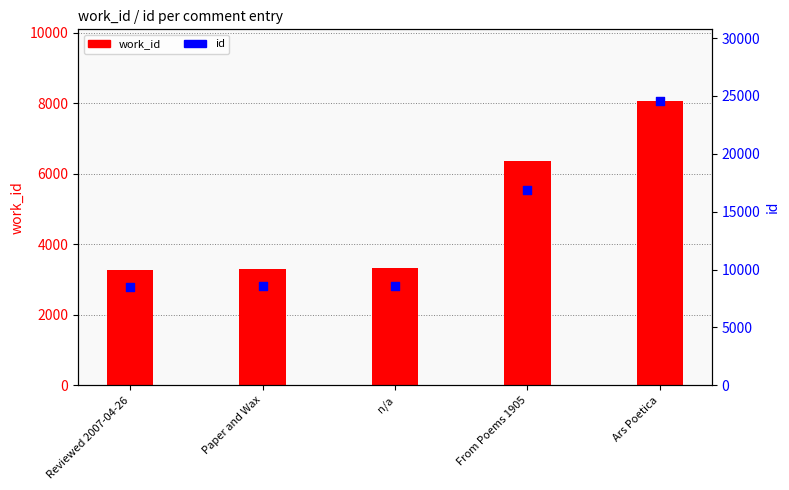

What are all the series names shown in the legend?

work_id, id